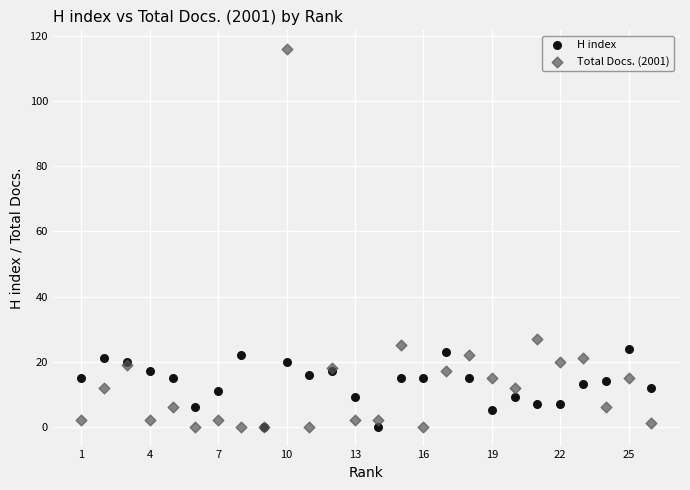

Across all series, what Y value is closest to 58?

27